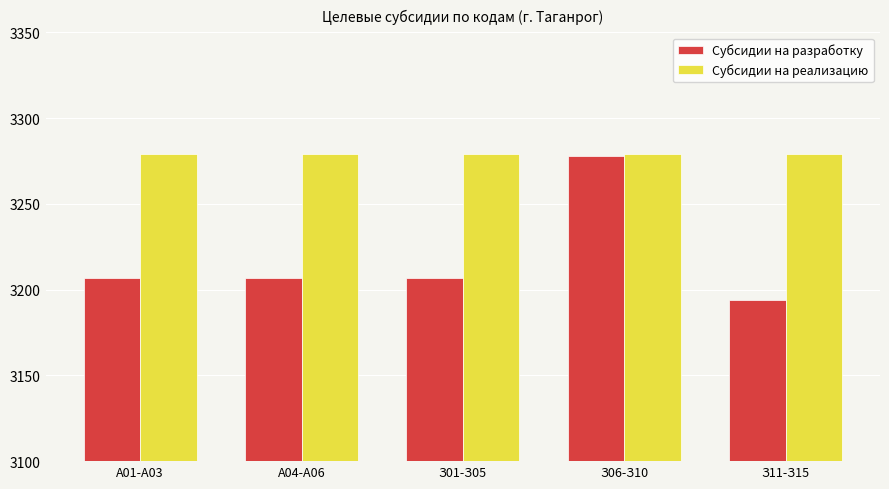

What is the average value of the Субсидии на реализацию series?

3279